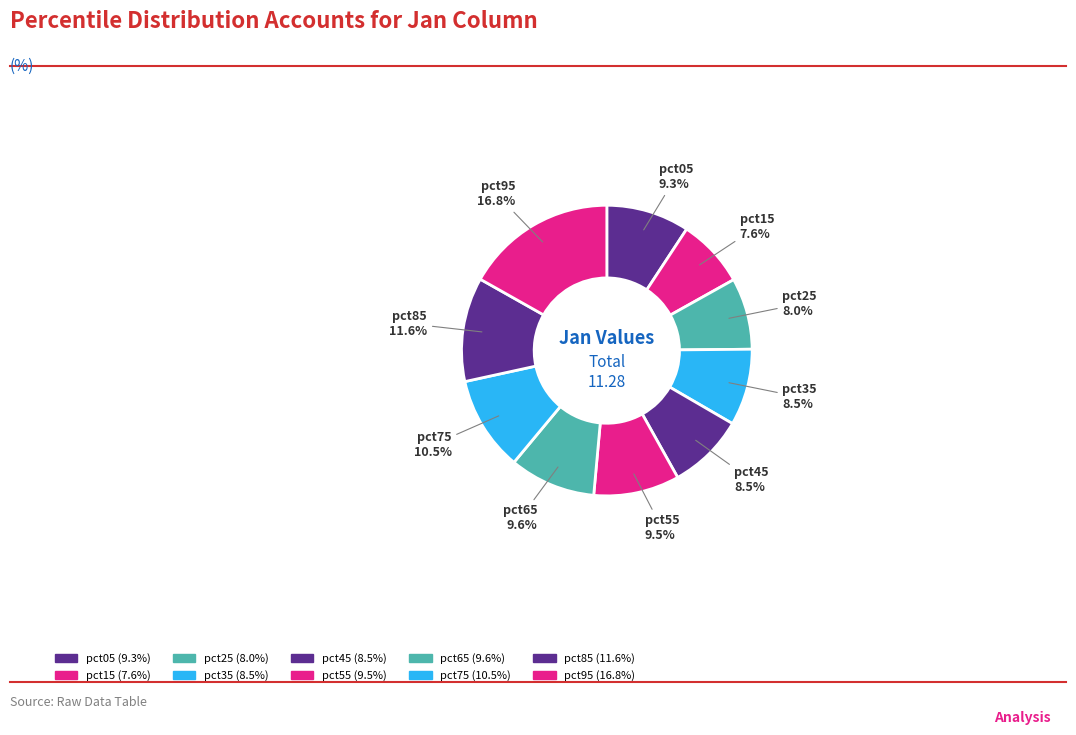

Count the number of slices in the pie.

10